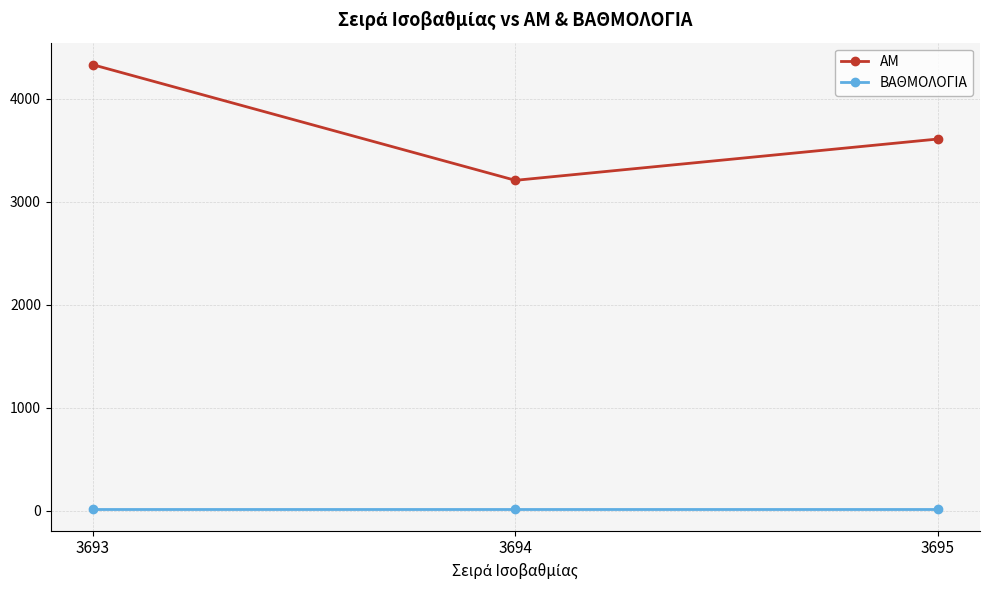

How many distinct data groups are displayed?

2